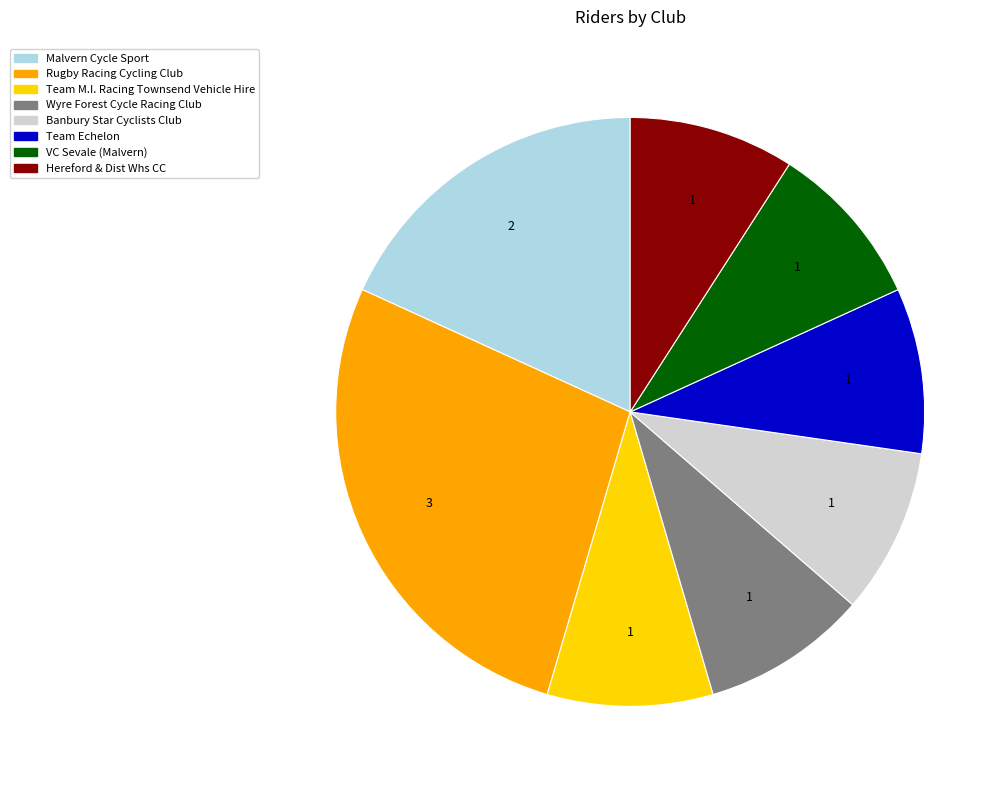

Combined, do Rugby Racing Cycling Club and Wyre Forest Cycle Racing Club account for over 50%?

No